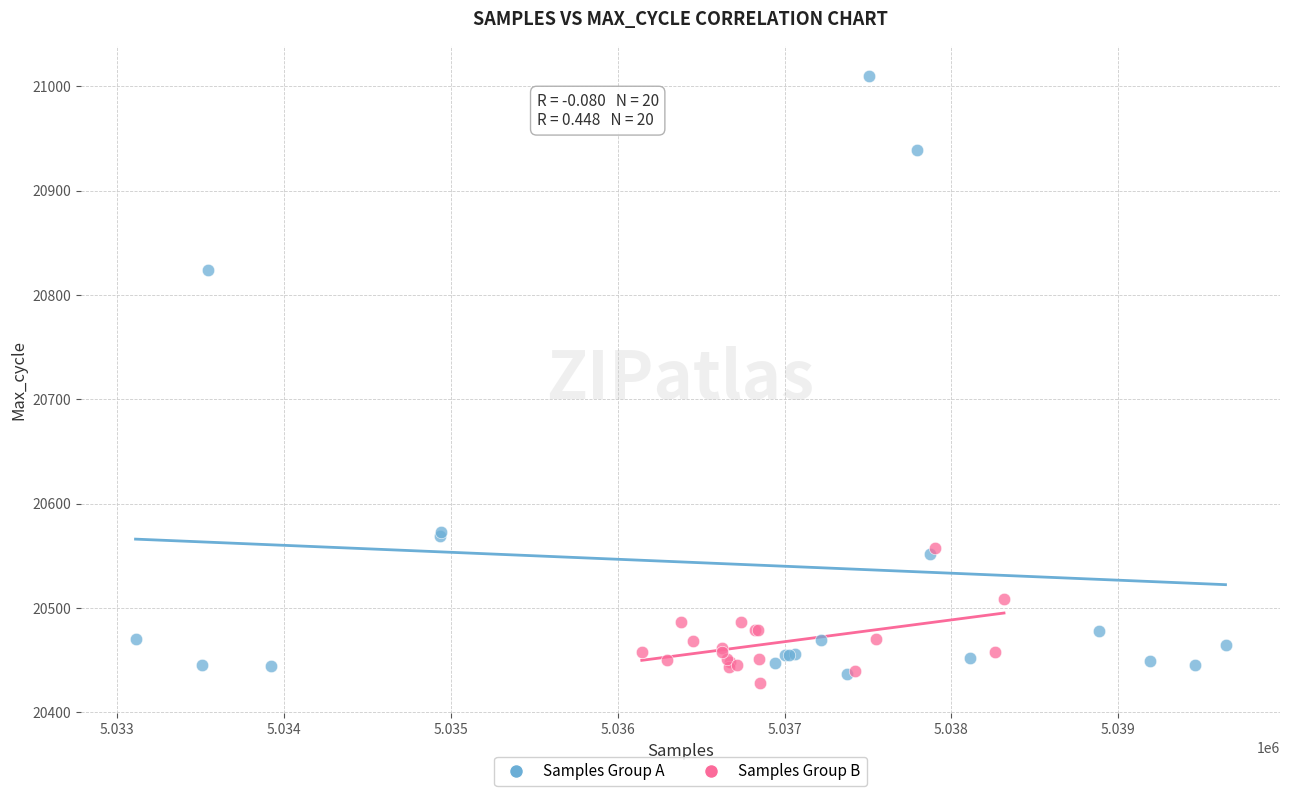

Which series contains the highest Y value?

Samples Group A